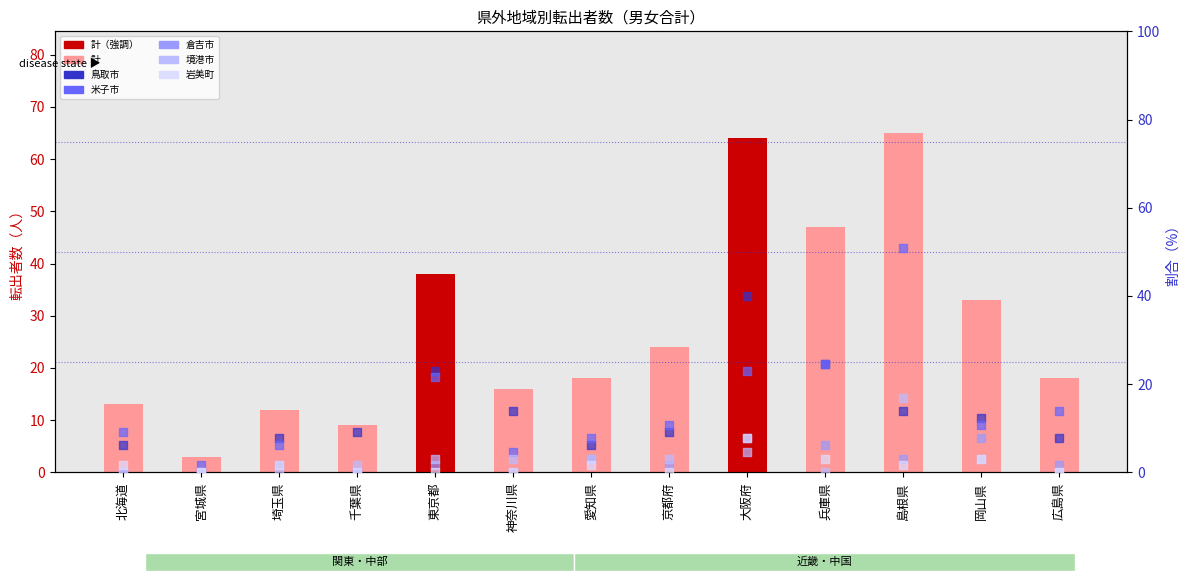

Which series contains the lowest Y value?

鳥取市